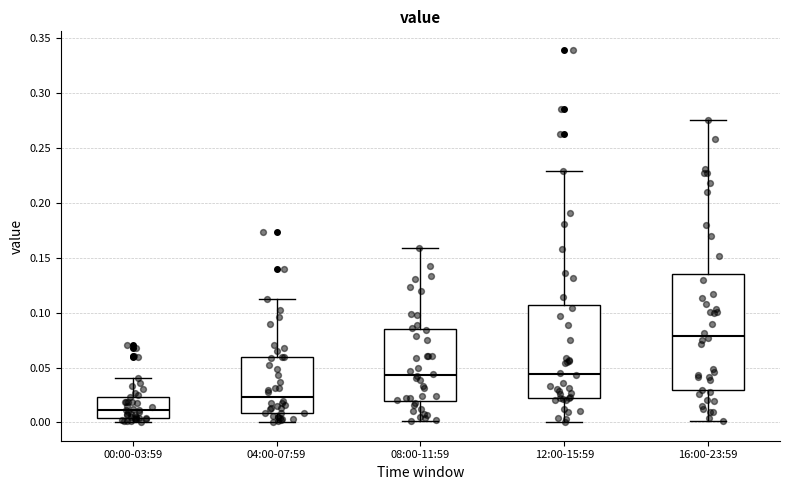

Reading left to right, transcribe this box plot: for each box, give where its median line is, the range the box spans, and where its two whiskers end, as read against the y-axis. The values are not printed on the chart, so give them approximately, as read against the axis.

00:00-03:59: median 0.010, box 0.005 to 0.025, whiskers 0.000 to 0.040
04:00-07:59: median 0.025, box 0.010 to 0.060, whiskers 0.000 to 0.110
08:00-11:59: median 0.045, box 0.020 to 0.085, whiskers 0.000 to 0.160
12:00-15:59: median 0.045, box 0.020 to 0.105, whiskers 0.000 to 0.230
16:00-23:59: median 0.080, box 0.030 to 0.135, whiskers 0.000 to 0.275